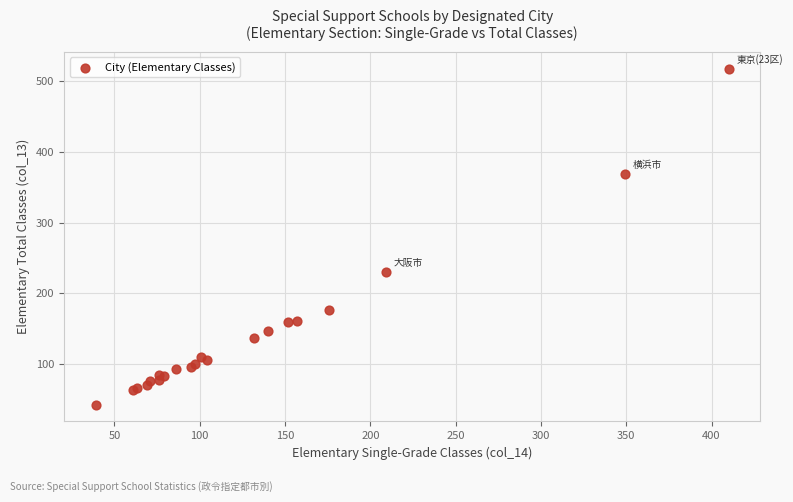

What Y value in the scatter plot is closest to 280?

230